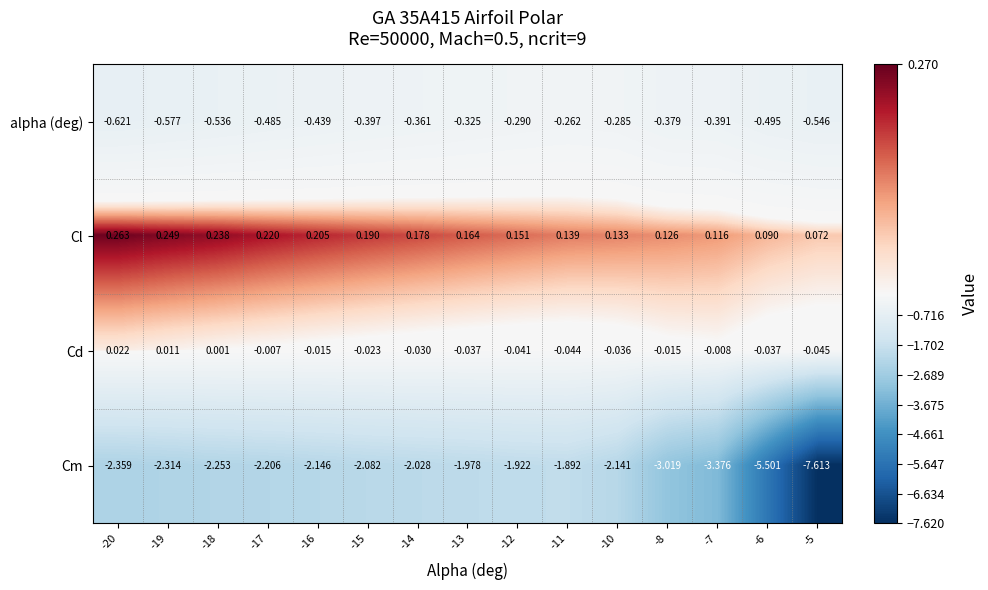

Rank the series at -18 from lowest to highest value.

Cm, alpha (deg), Cd, Cl